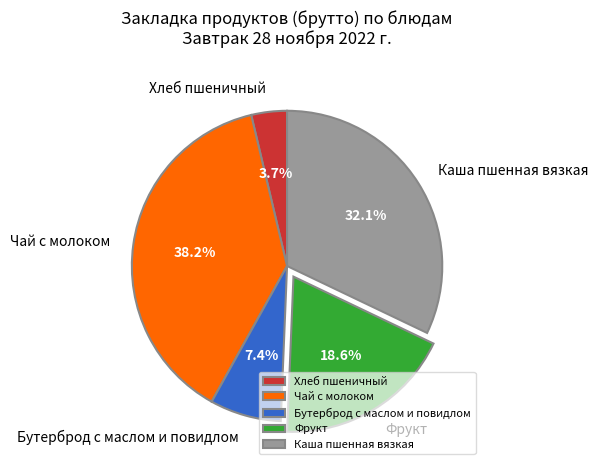

Do Фрукт and Каша пшенная вязкая together represent more than half of the pie?

Yes